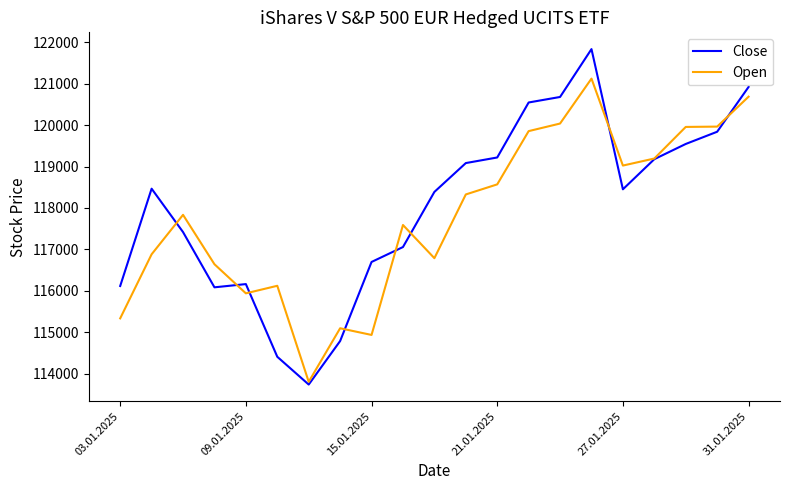

Rank the series by their maximum value, from highest to lowest.

Close, Open